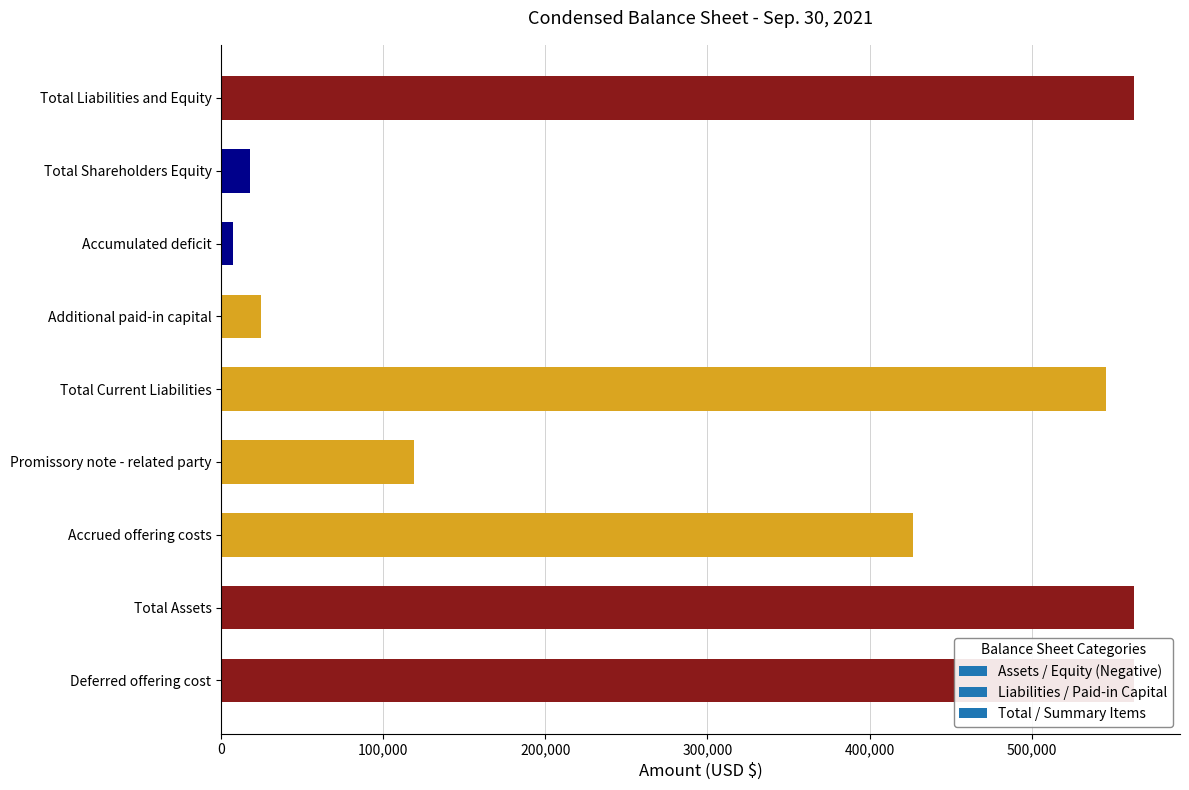

What is the label of the 1st bar from the left?

Deferred offering cost